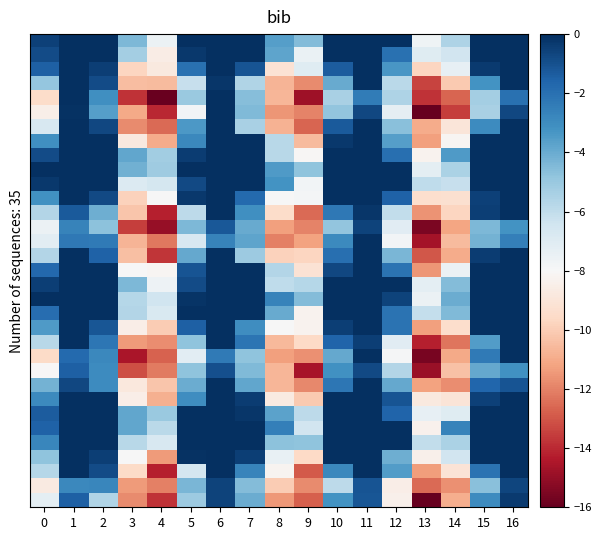

Which has a higher value, 16 or 6?

16